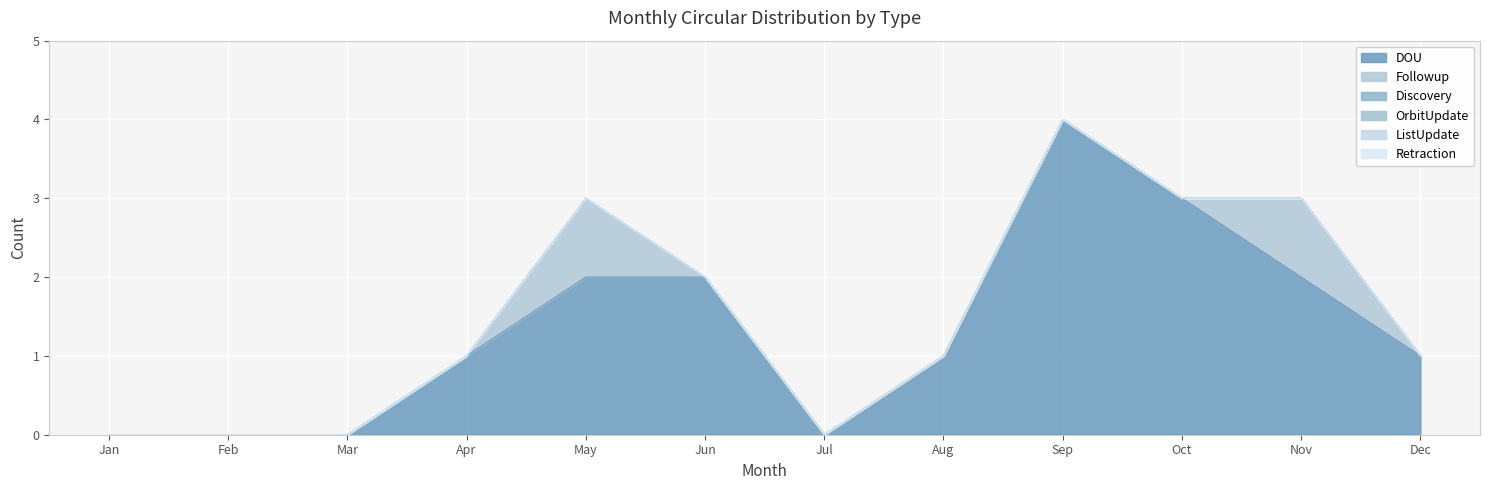

How many lines are shown in the chart?

6